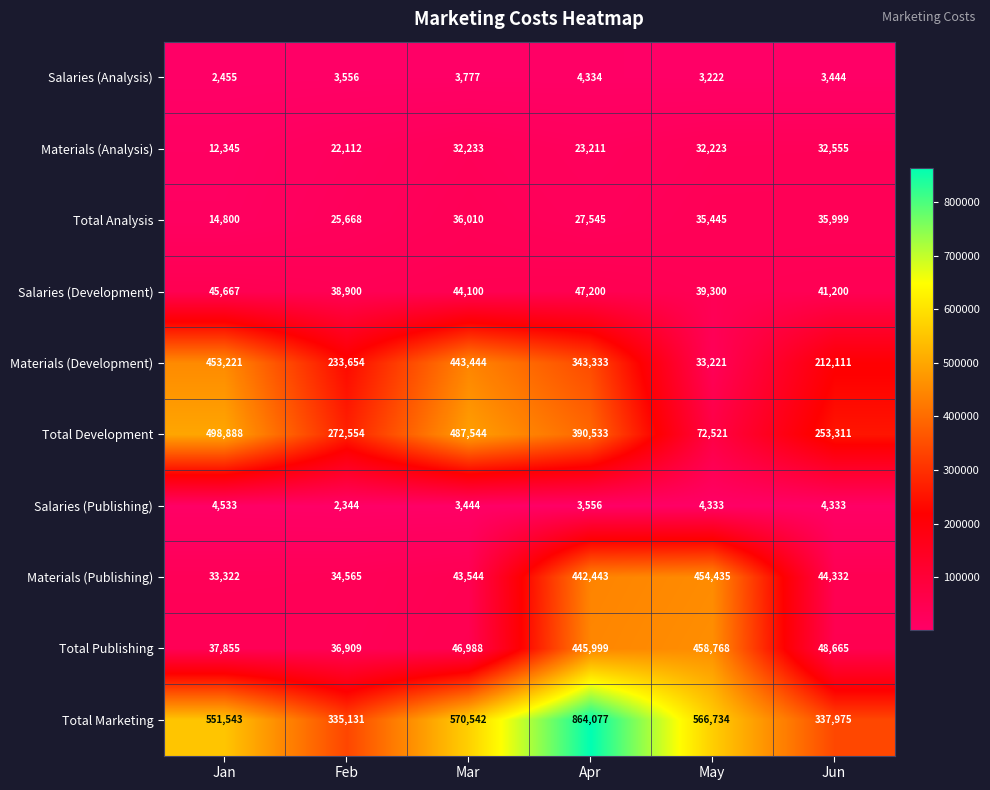

Is it true that Salaries (Development) equals 57422 at May?

False